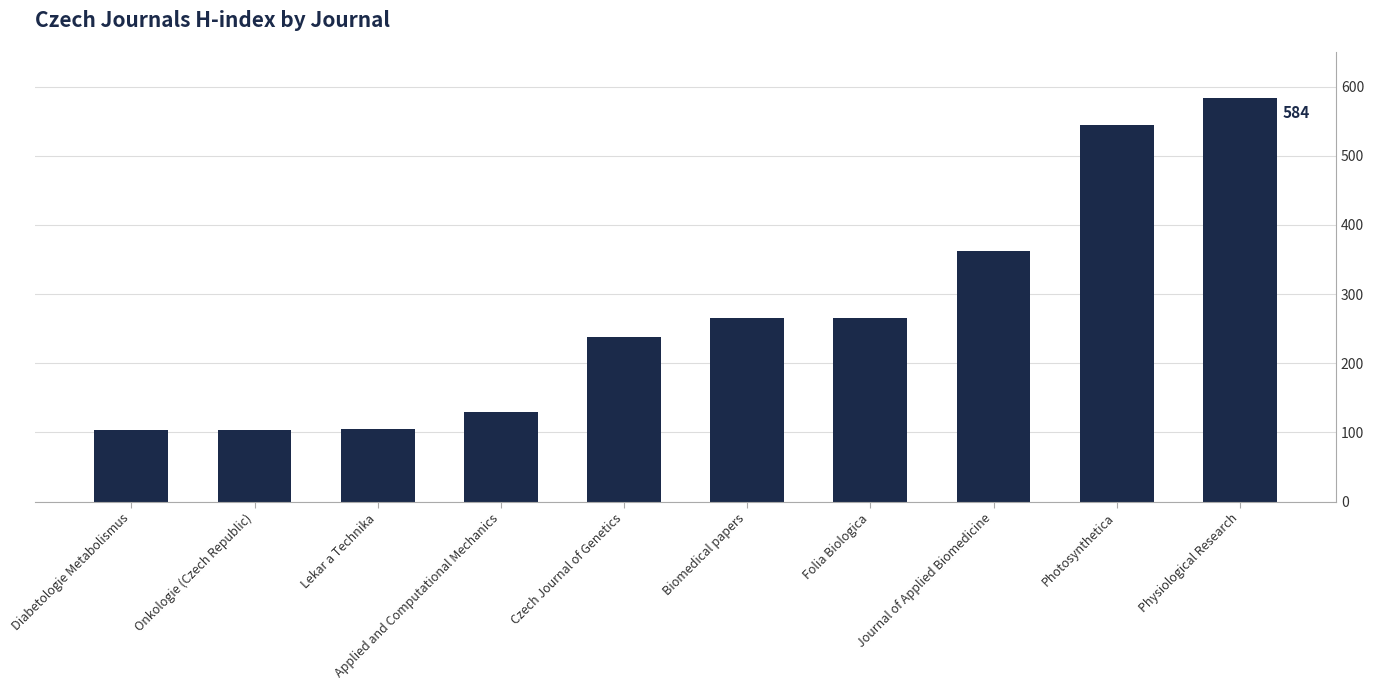

What position from the right is Lekar a Technika?

8